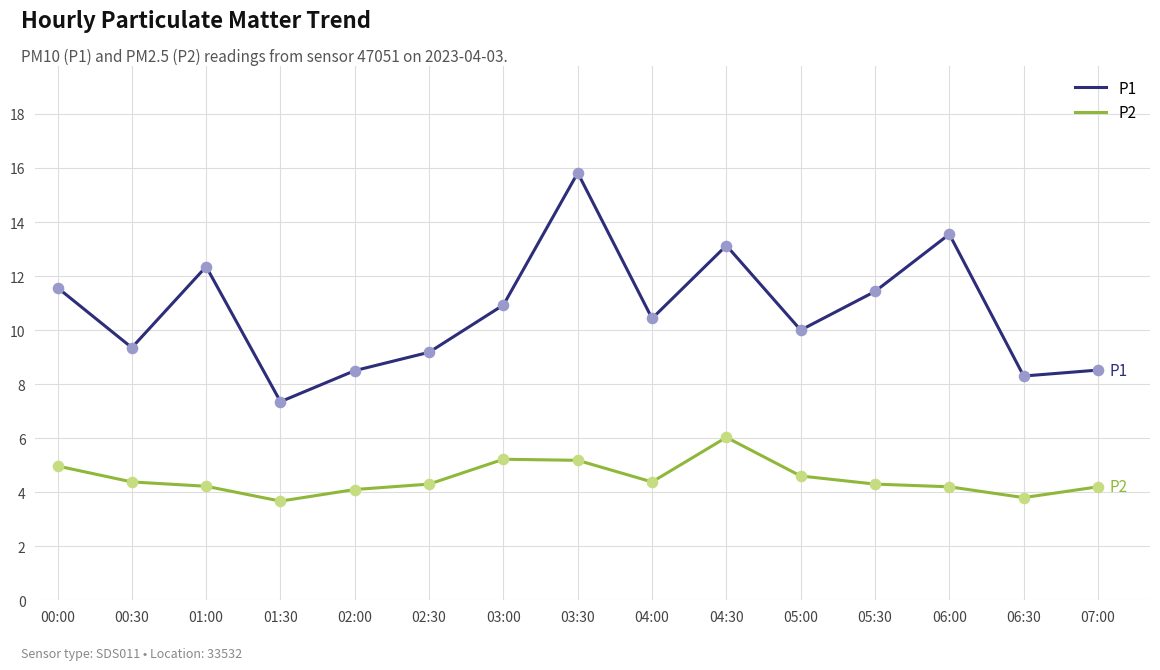

Which series has the largest total across all categories?

P1